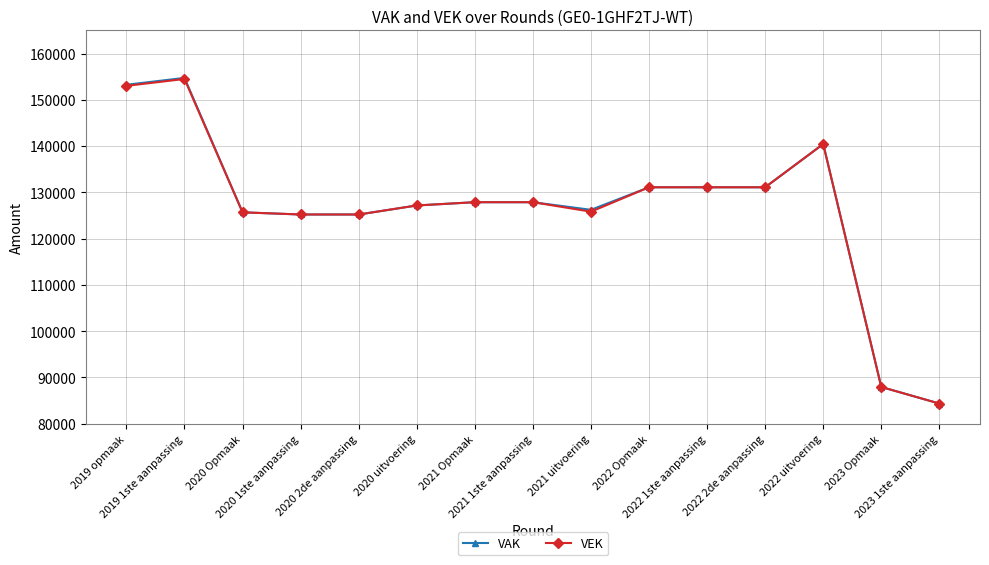

What is the value of the VAK point at the 12th from the left?

131090